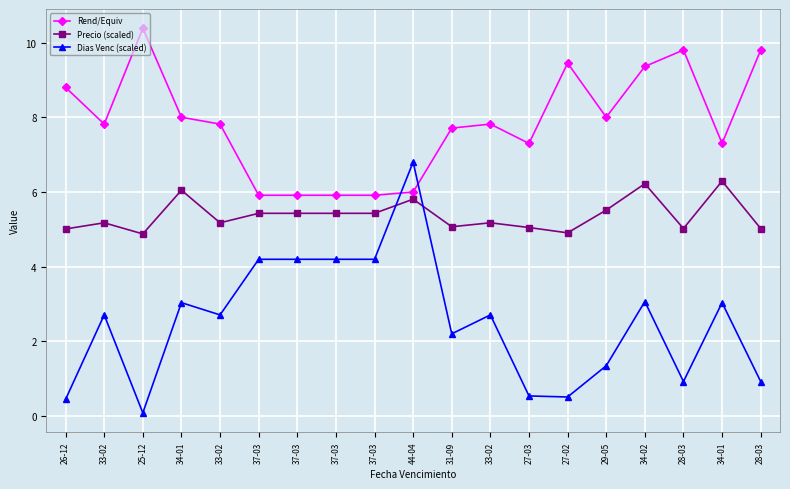

Is this an area chart (filled region under the line)?

No